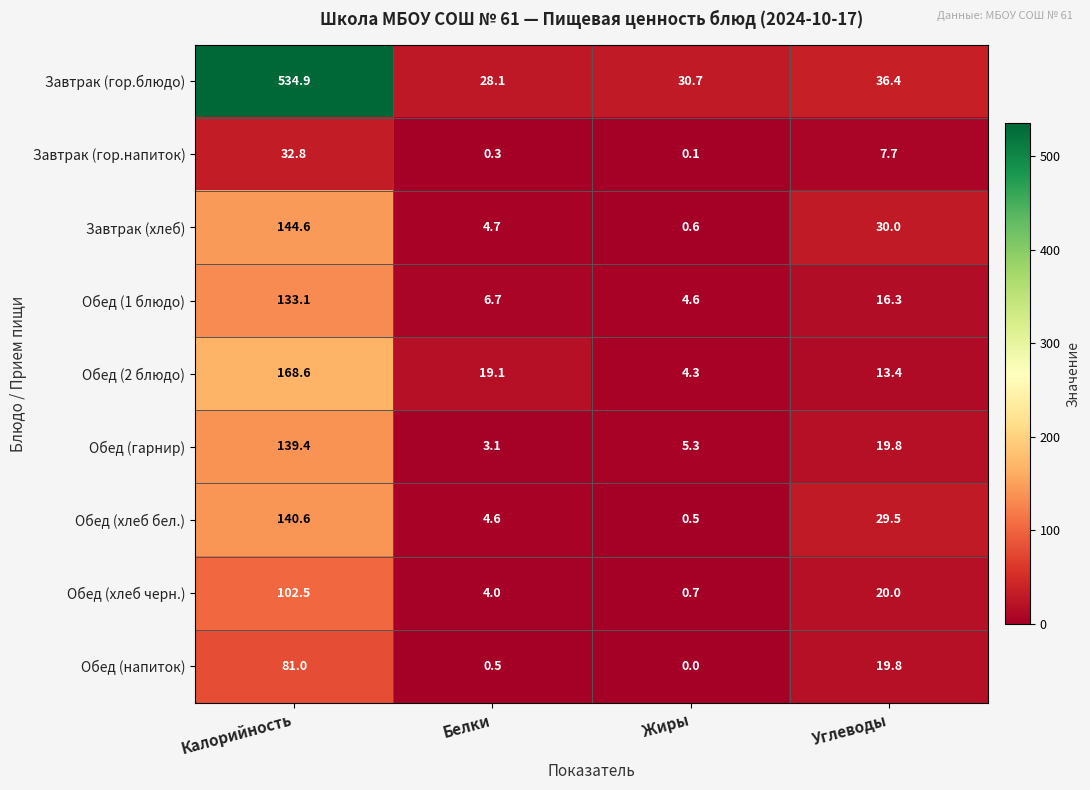

At which category does the chart reach its minimum across all series?

Жиры